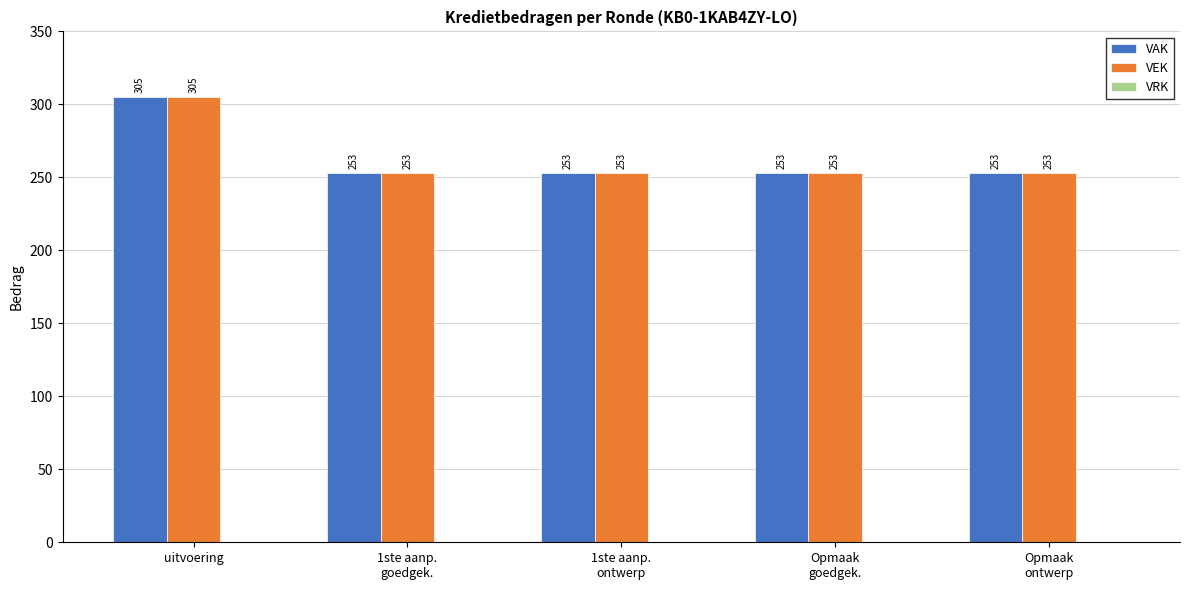

True or false: VAK has a value of 142 at uitvoering.

False